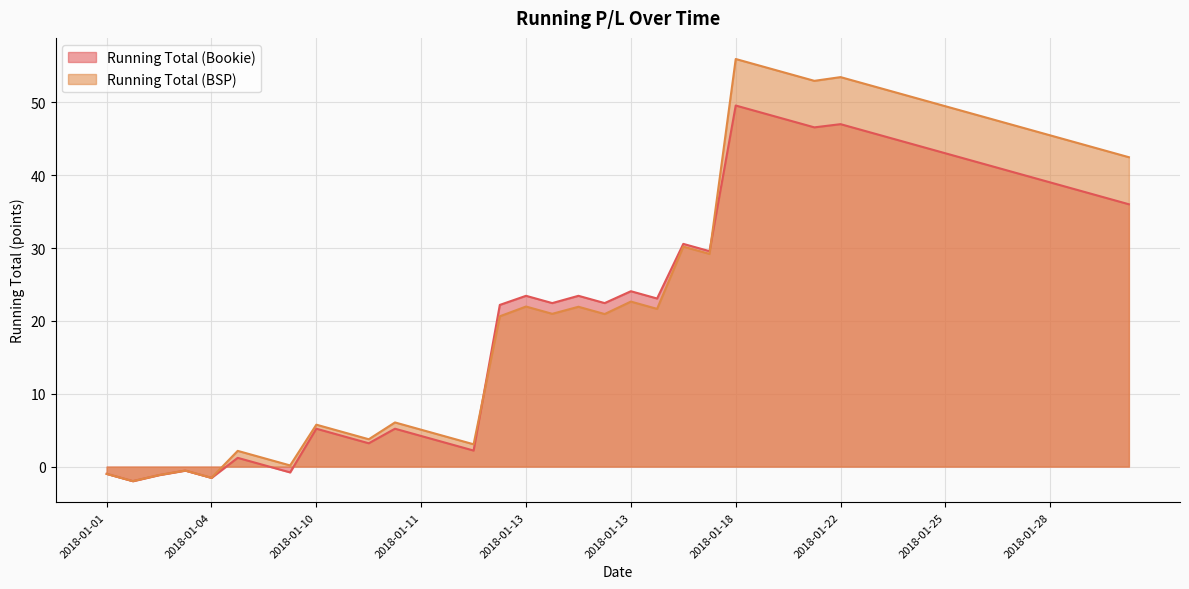

After their last crossing, which series has the higher values: Running Total (BSP) or Running Total (Bookie)?

Running Total (BSP)